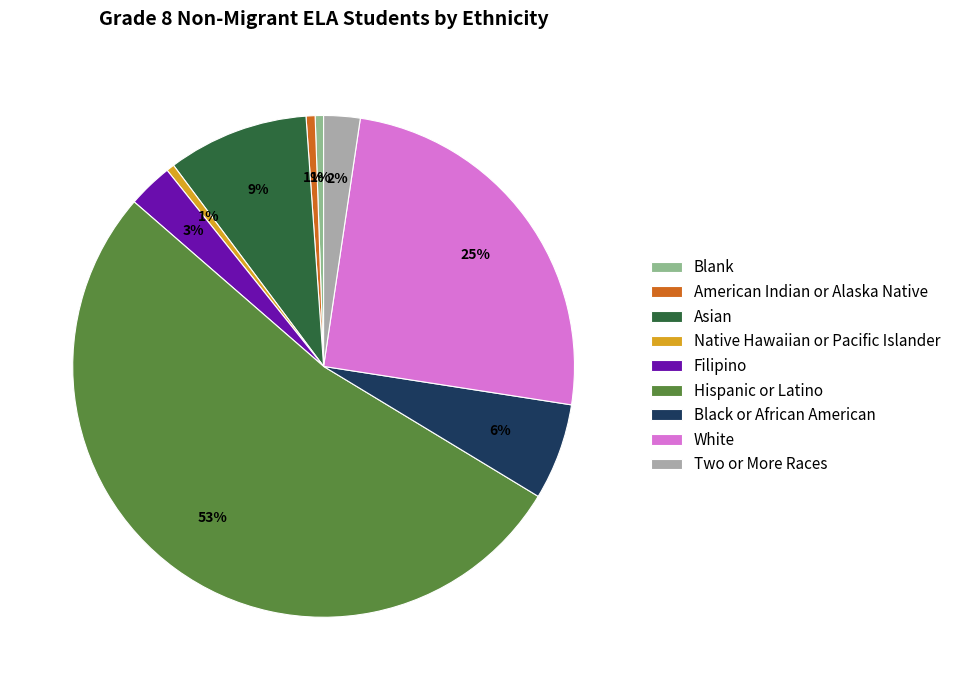

The Native Hawaiian or Pacific Islander slice represents 1% of the pie. True or false?

True